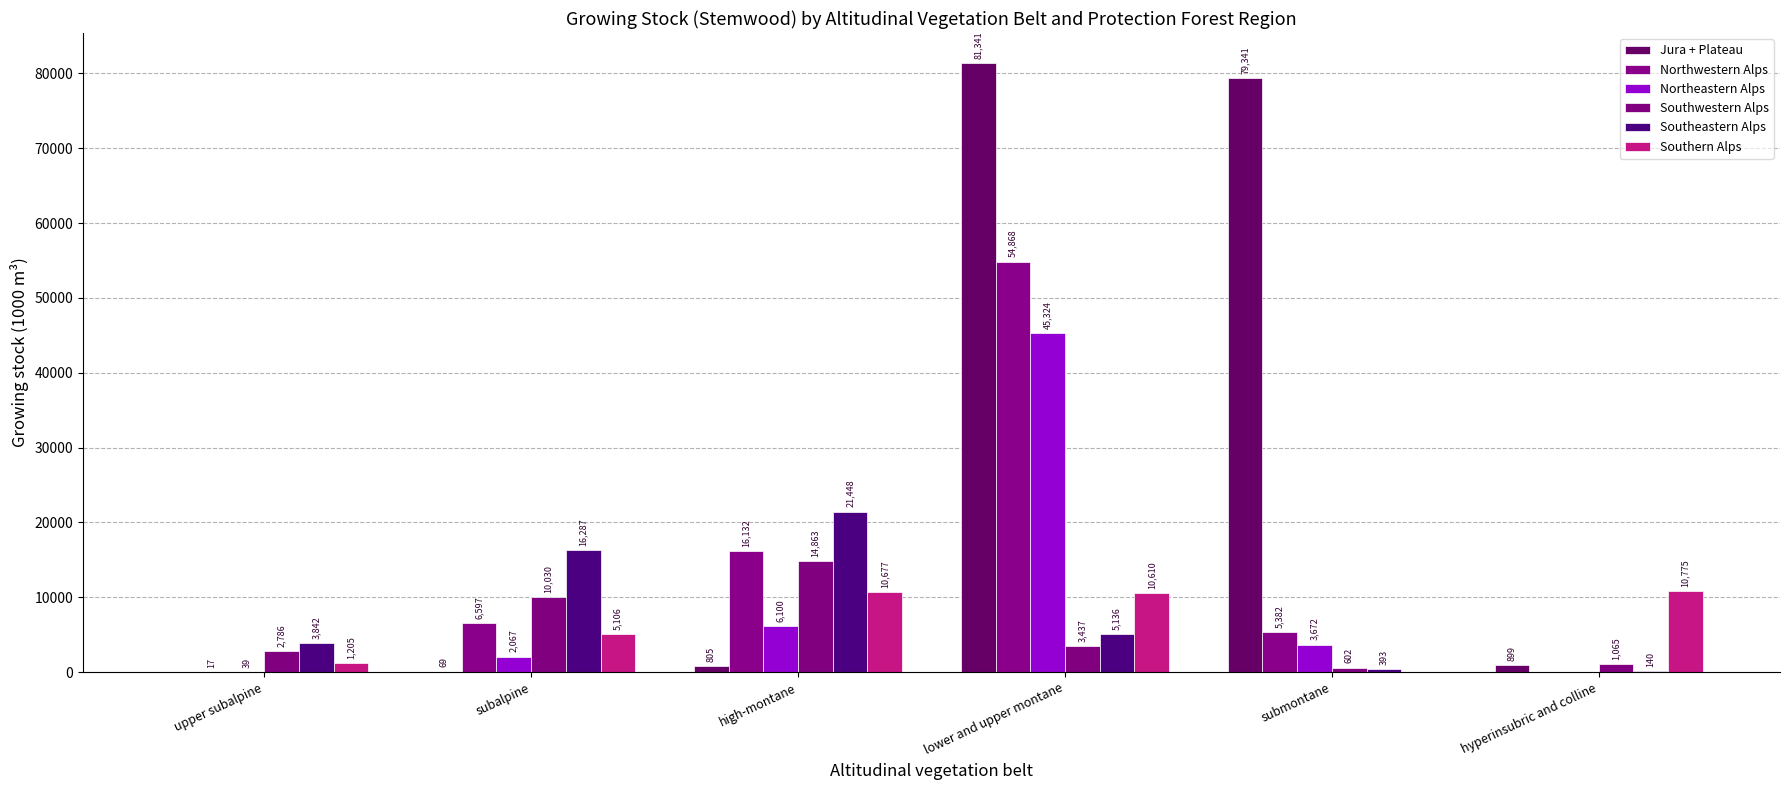

The value of Northwestern Alps at high-montane is 16132. True or false?

True